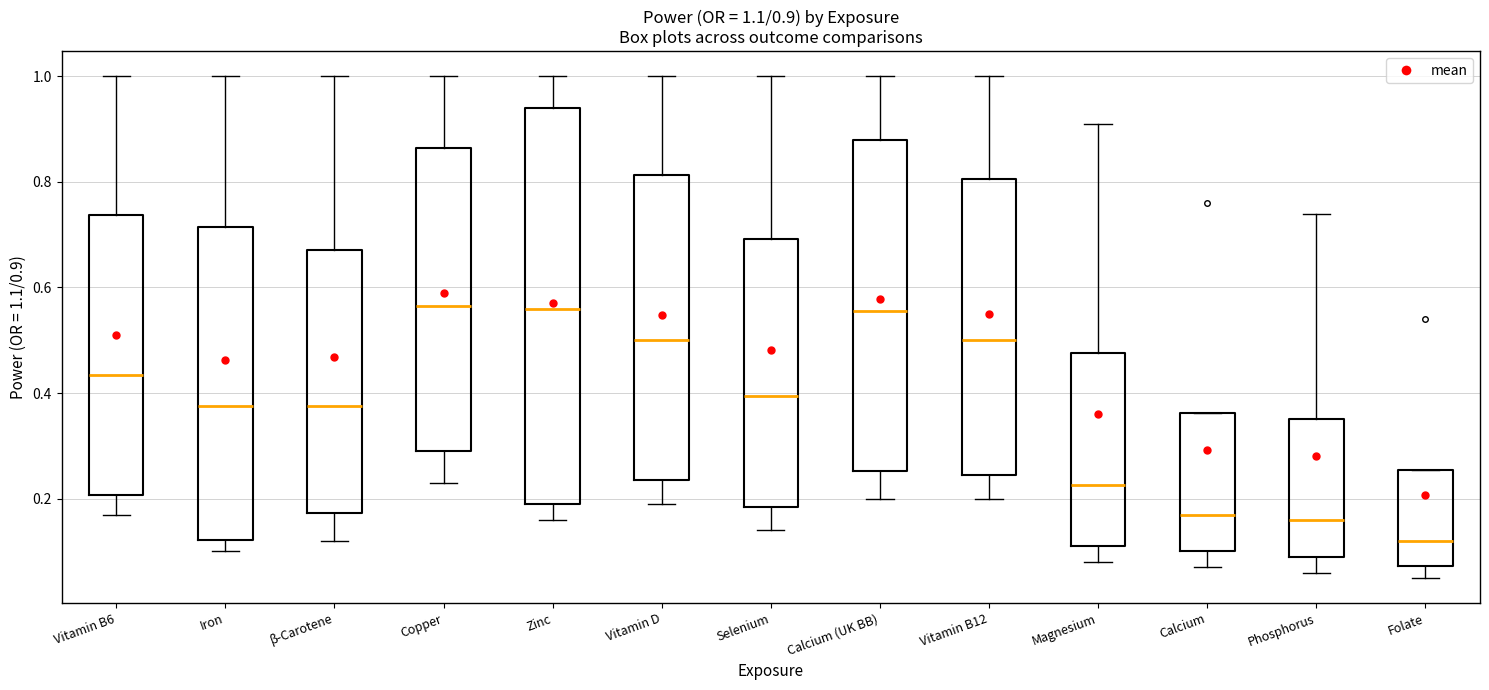

Which box is the tallest, from its lower edge to its upper edge?

Zinc